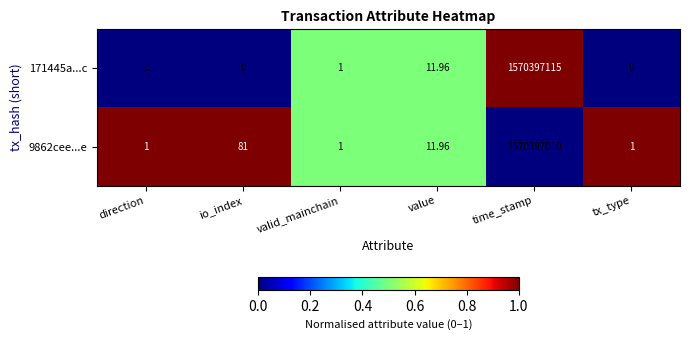

At which label is 9862cee...e closest to 785198505?

io_index